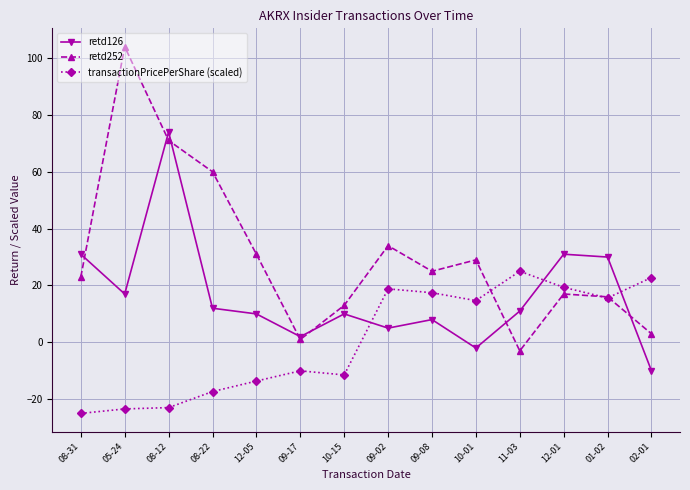

What is the label of the 10th point from the right?

12-05